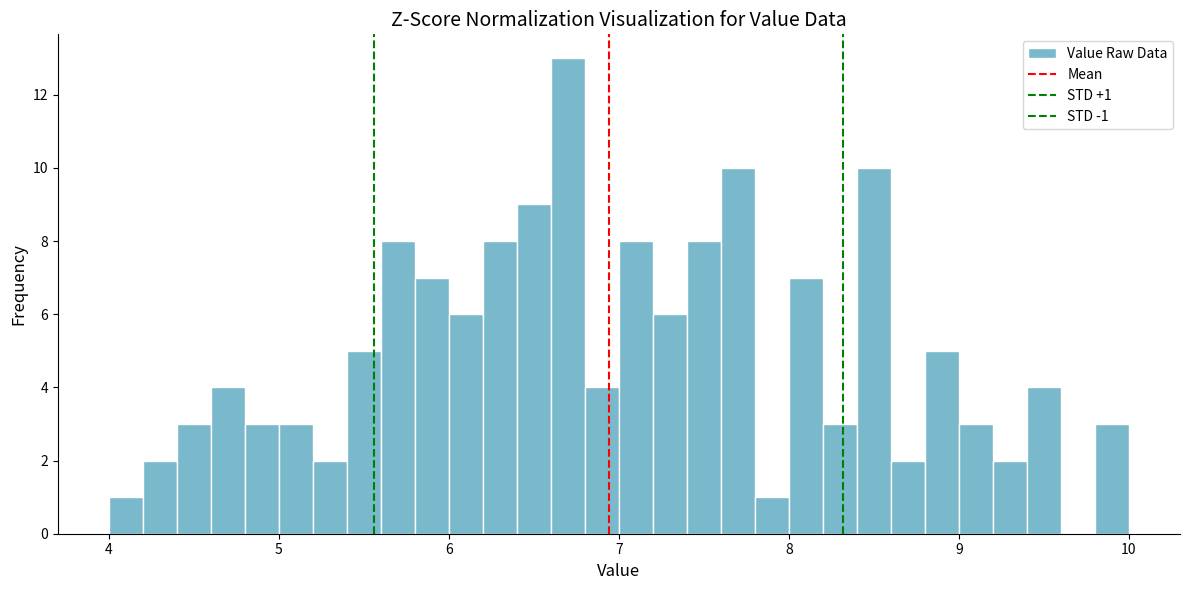

Read against the x-axis, roughly where is the centre of the tallest bar?

6.7